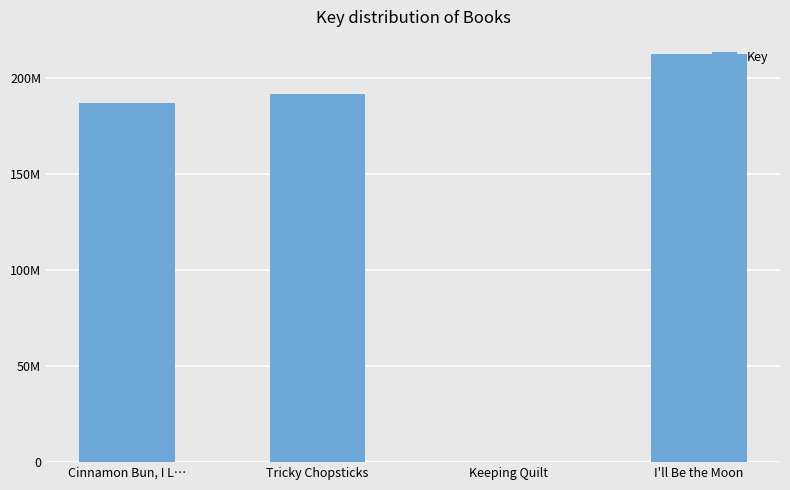

What is the greatest value displayed?

212793390